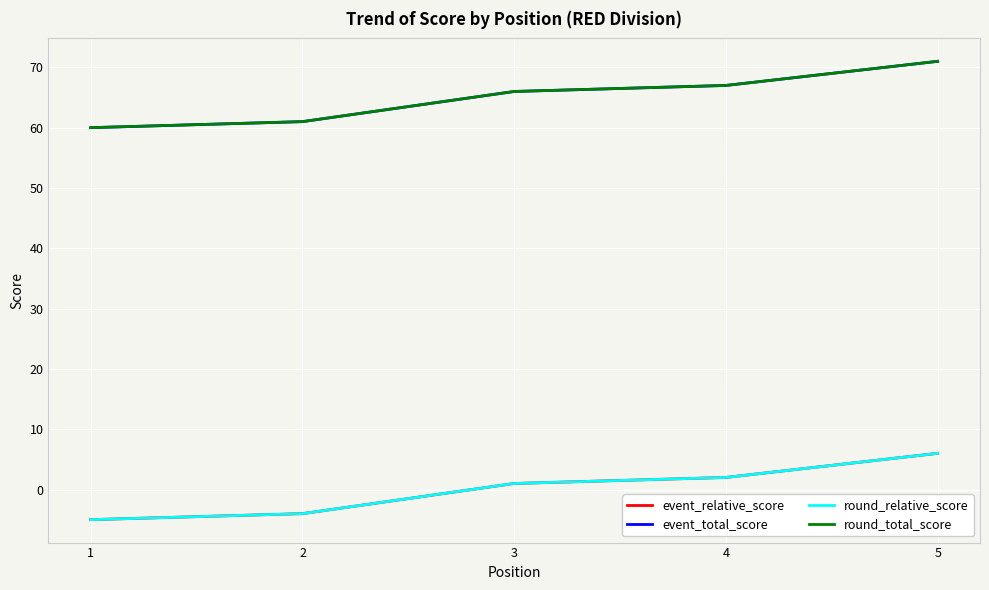

Is the value of event_total_score at 5 greater than the value of event_relative_score at 2?

Yes